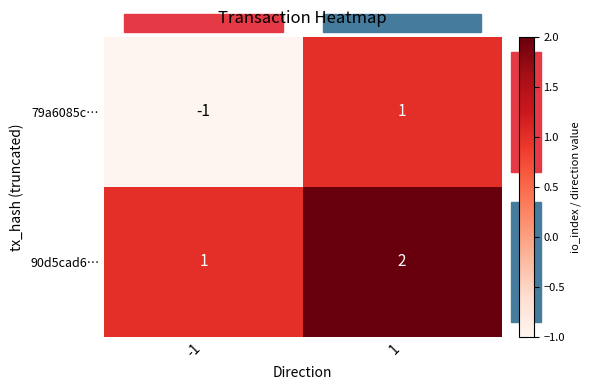

Count the number of data series in this chart.

2